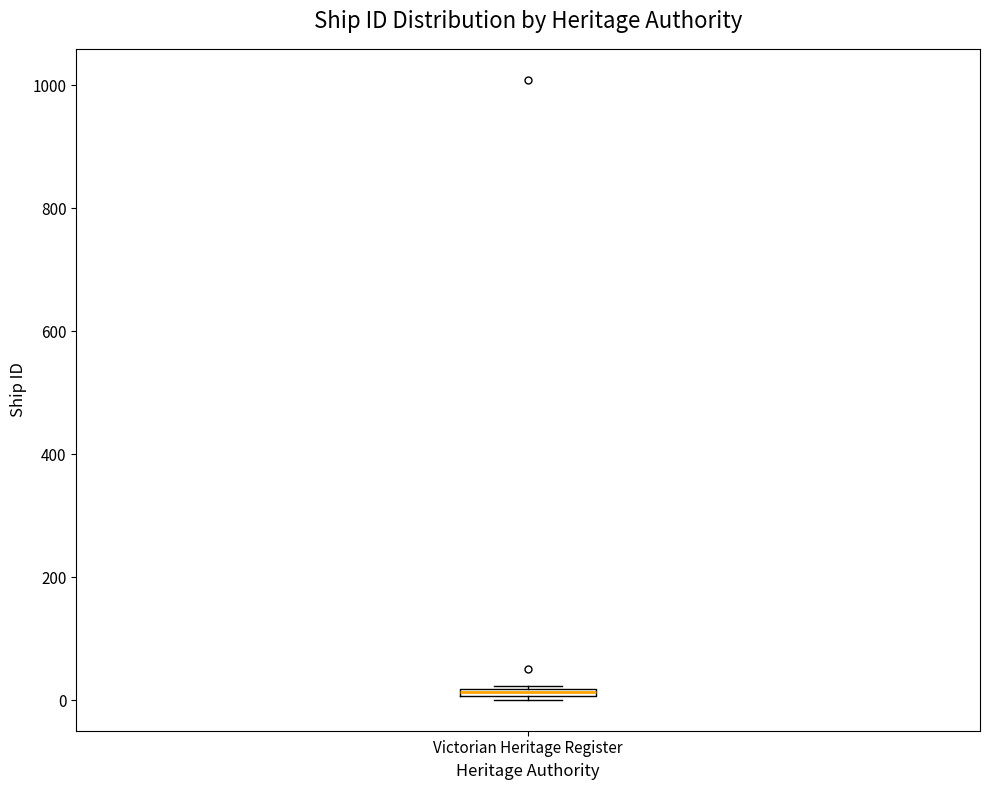

Where is the upper edge of the box for Victorian Heritage Register on the y-axis? The values are not printed on the chart, so give them approximately, as read against the axis.

20